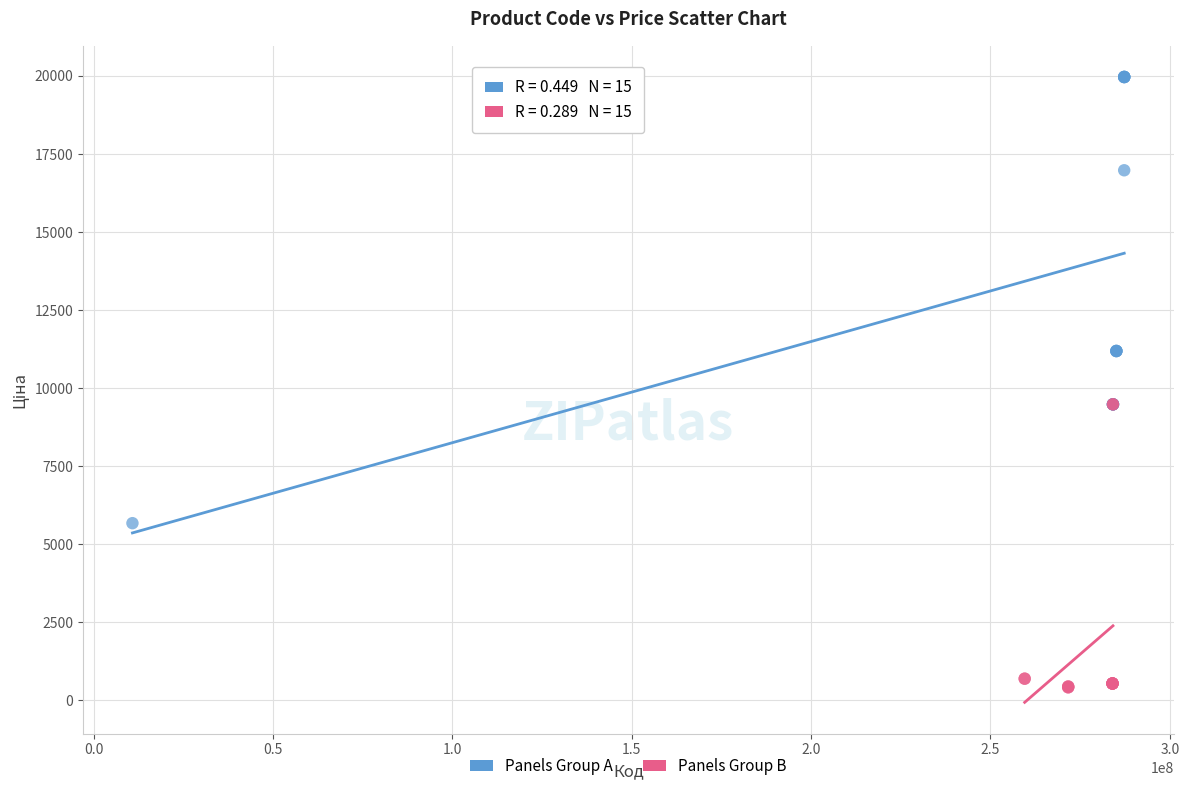

Which series has the widest spread of Y values?

Panels Group A